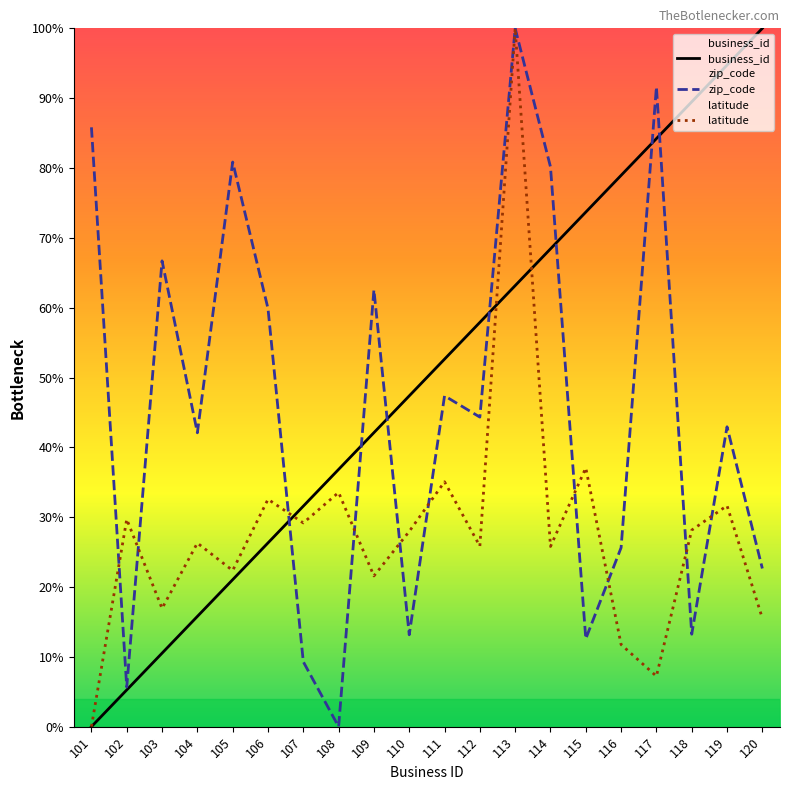

At which category does zip_code reach its first local valley?

102